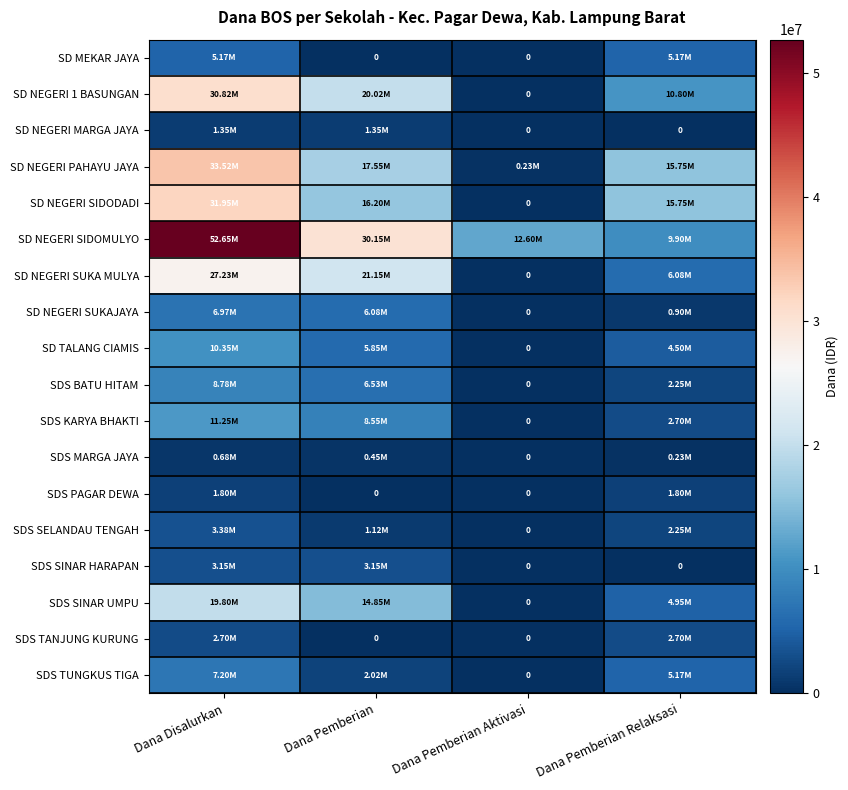

At which label does SD NEGERI 1 BASUNGAN first exceed 20025000?

Dana Disalurkan